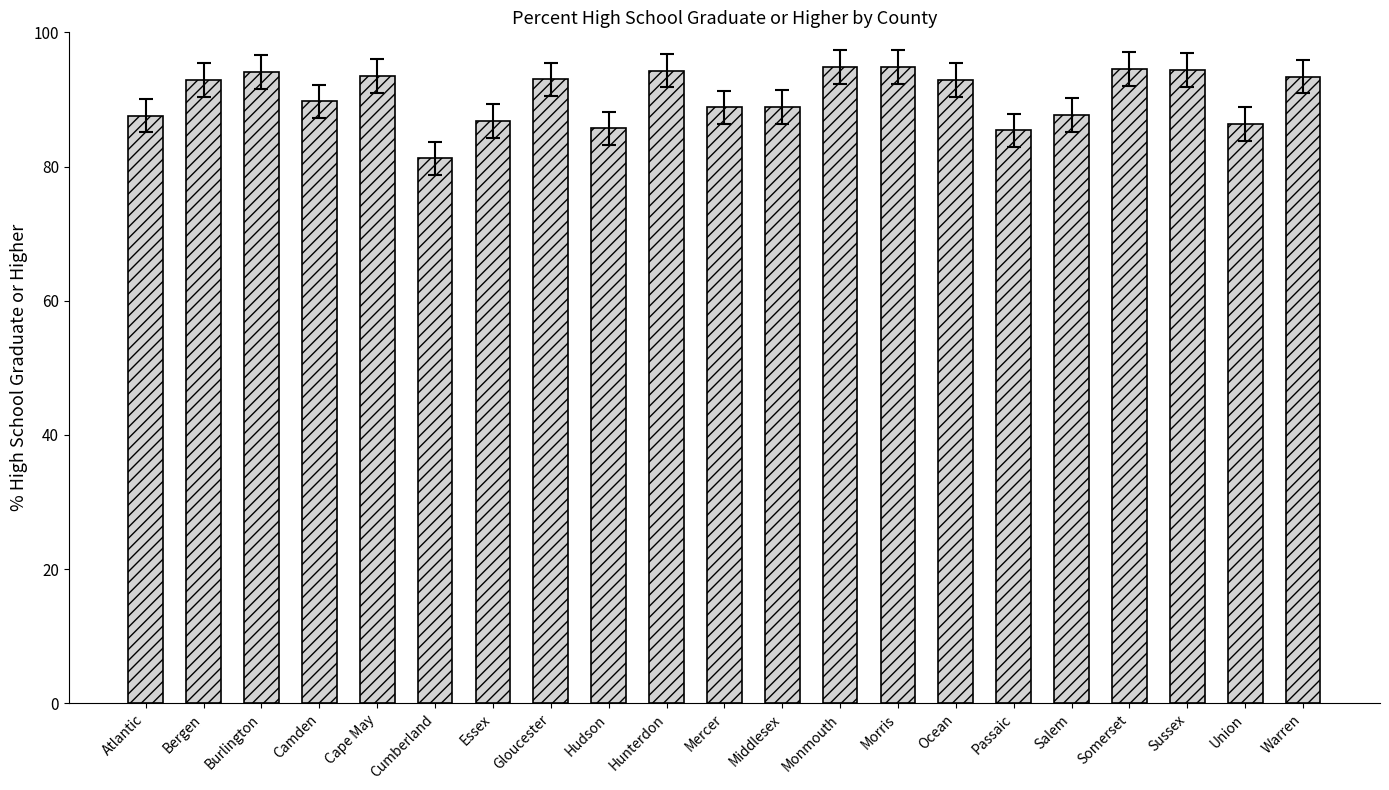

What is the sum of the values at Ocean and Somerset?

187.4